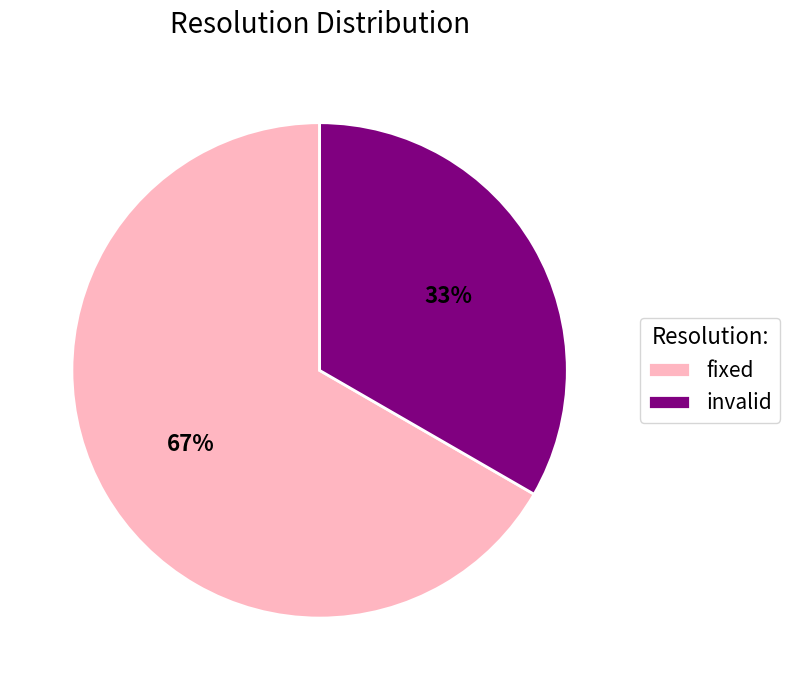

Between invalid and fixed, which is larger?

fixed